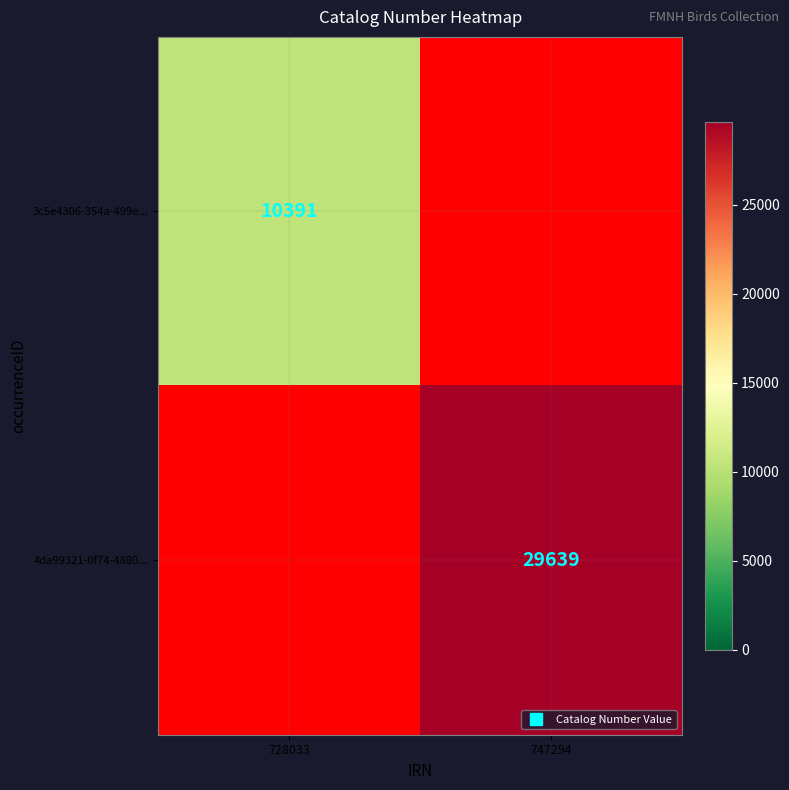

What is the sum of the 4da99321-0f74-4880... values at 747294 and 728033?

29639